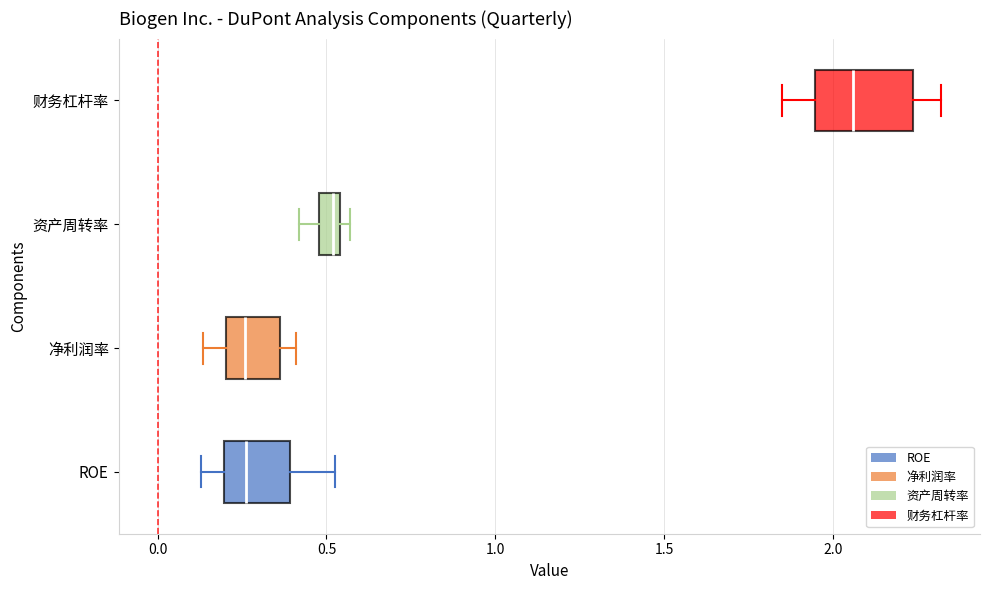

Where is the left edge of the box for 财务杠杆率 on the x-axis? The values are not printed on the chart, so give them approximately, as read against the axis.

1.95